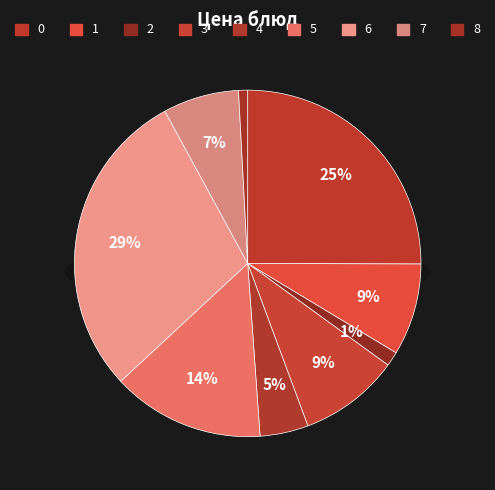

Count the number of slices in the pie.

9